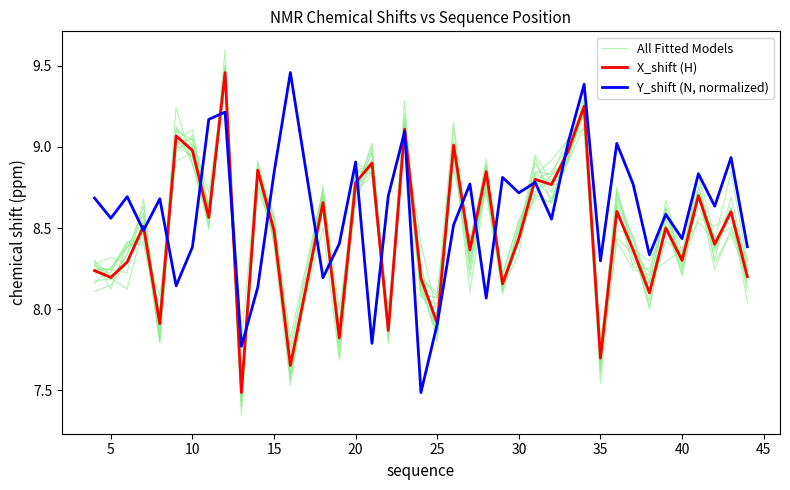

Which series has the largest total across all categories?

Y_shift (N, normalized)